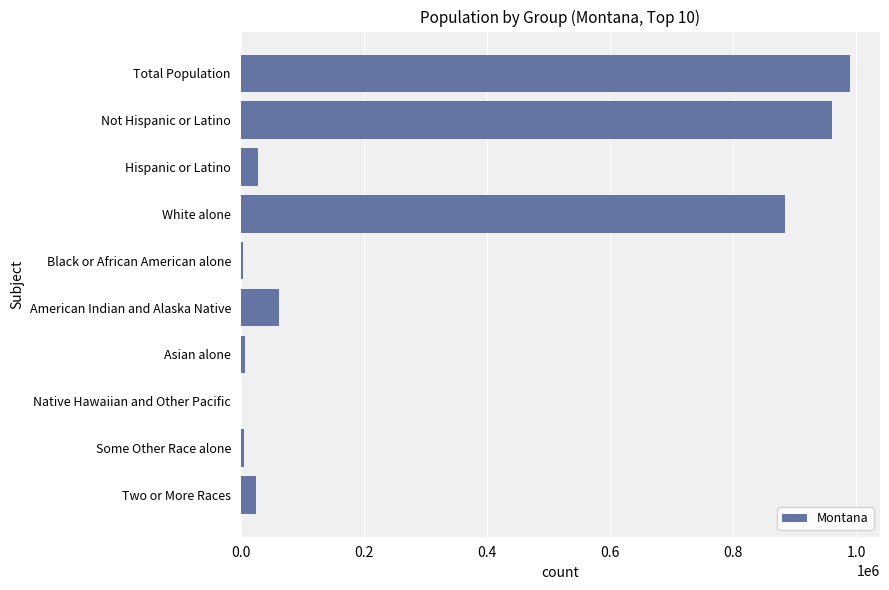

What is the sum of all values?

2968245